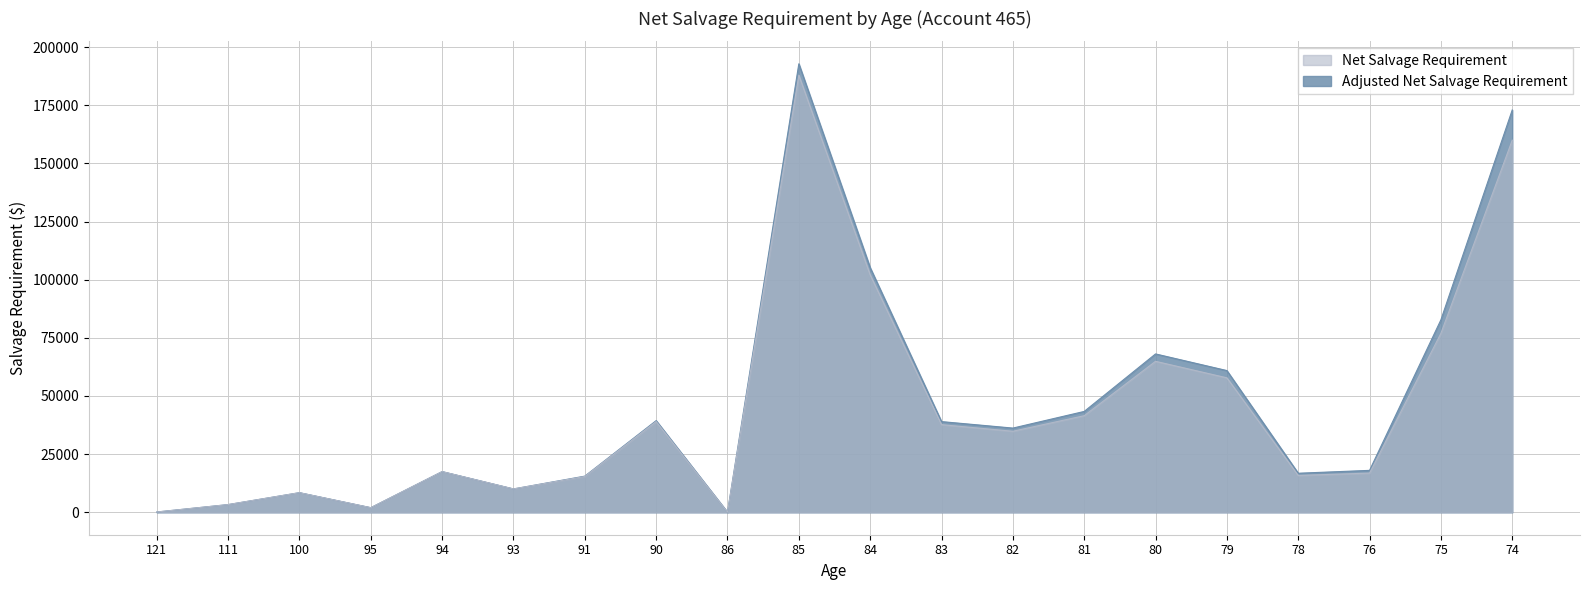

How many values in the Adjusted Net Salvage Requirement series are below 36207?

10